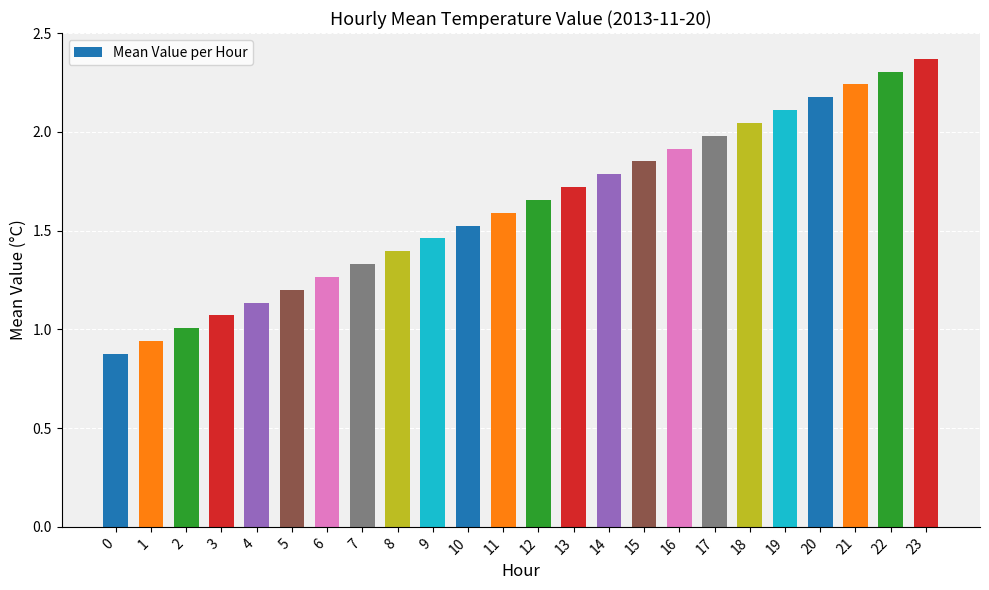

List the labels in order of value, largest first.

23, 22, 21, 20, 19, 18, 17, 16, 15, 14, 13, 12, 11, 10, 9, 8, 7, 6, 5, 4, 3, 2, 1, 0